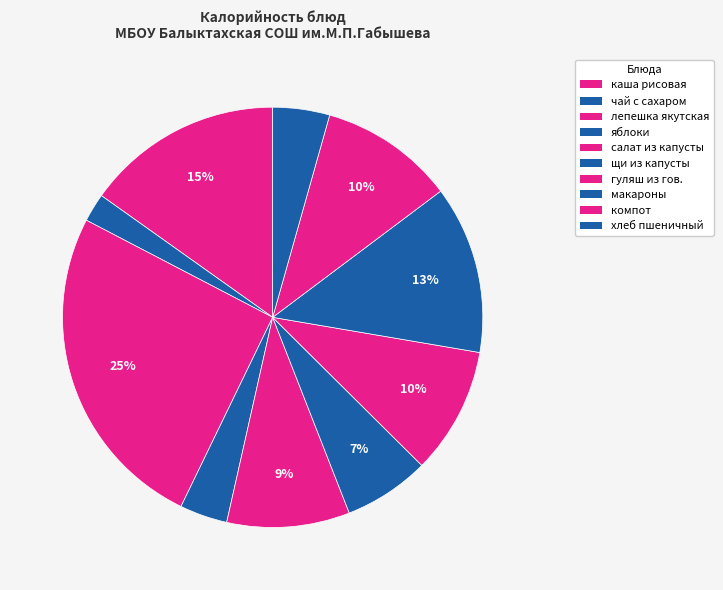

Which slice is the largest?

лепешка якутская